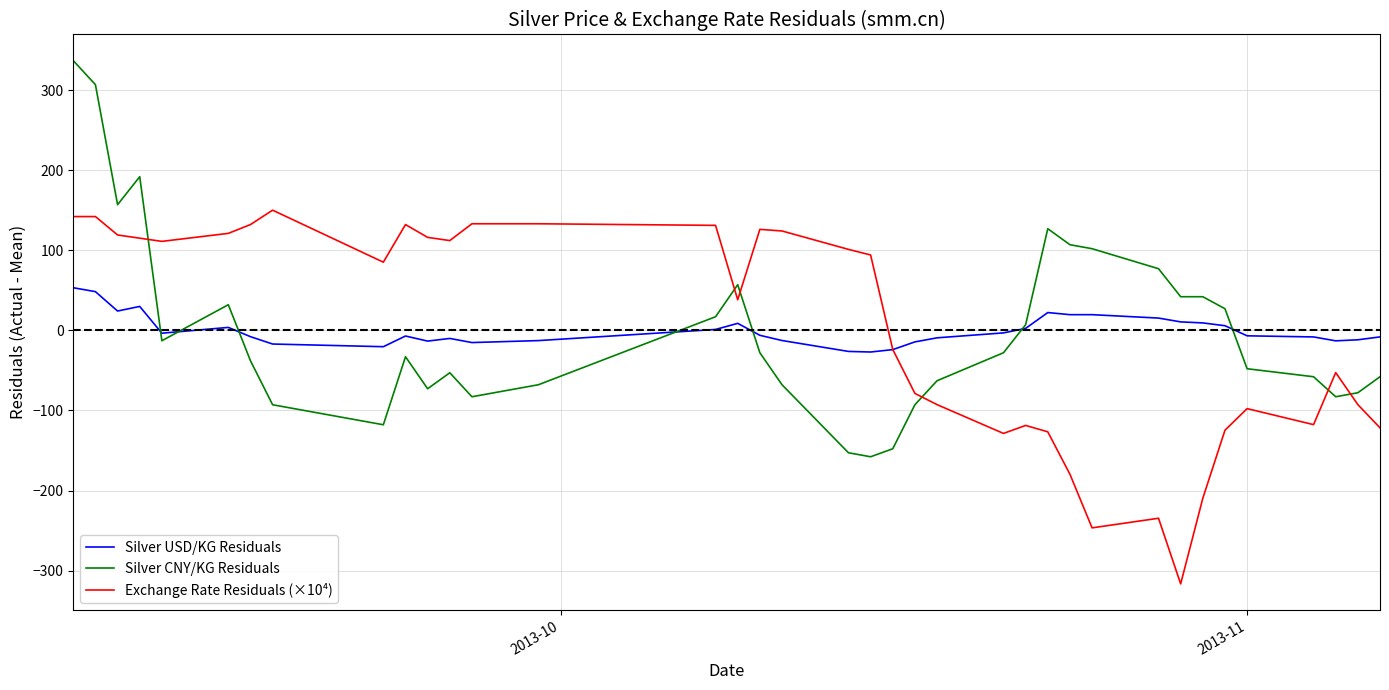

True or false: Exchange Rate Residuals (×10⁴) and Silver CNY/KG Residuals intersect in this chart.

True